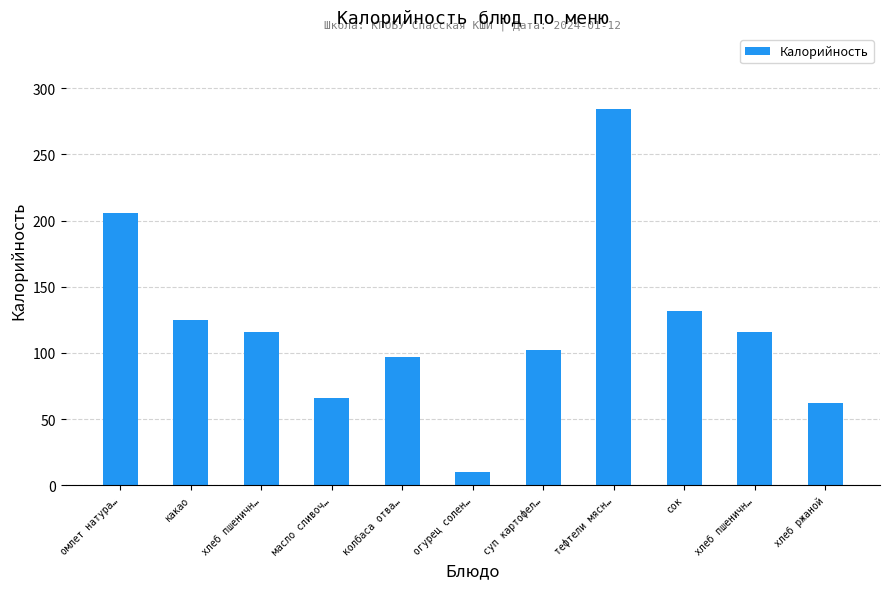

At which category does the chart reach its peak across all series?

тефтели мясн…